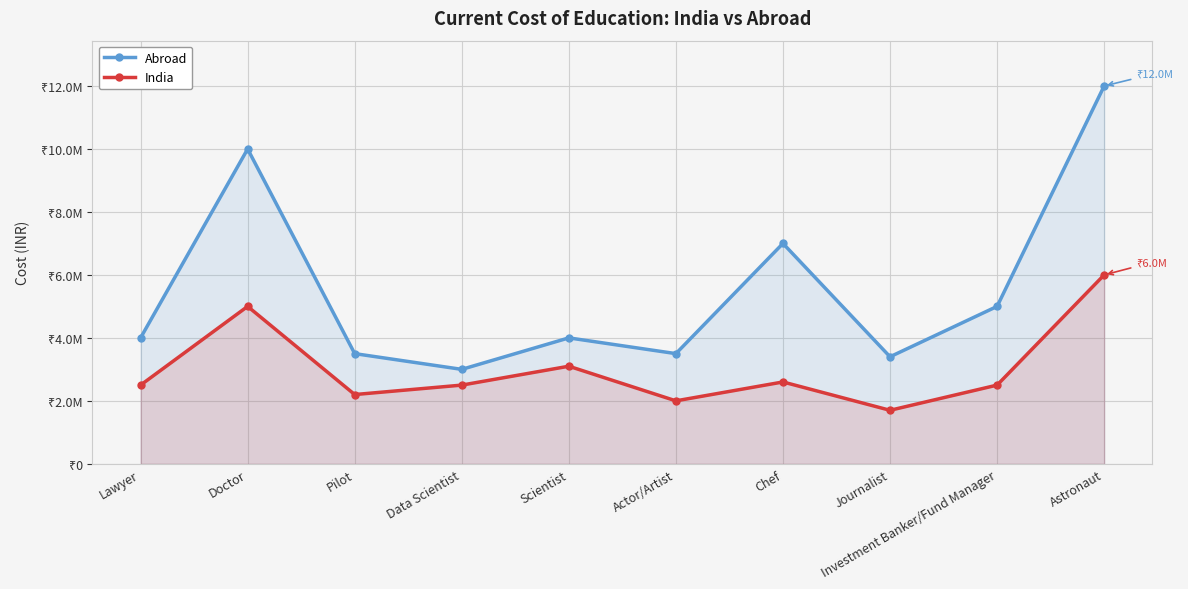

Between Data Scientist and Scientist, which series saw the biggest shift?

Abroad